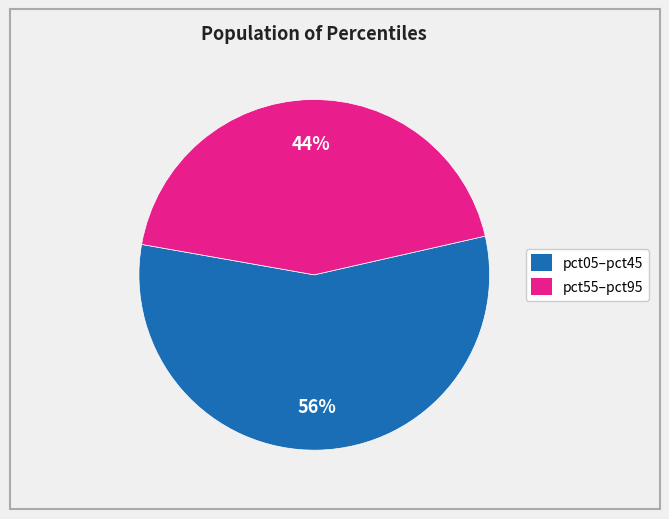

Does any single category account for the majority?

Yes